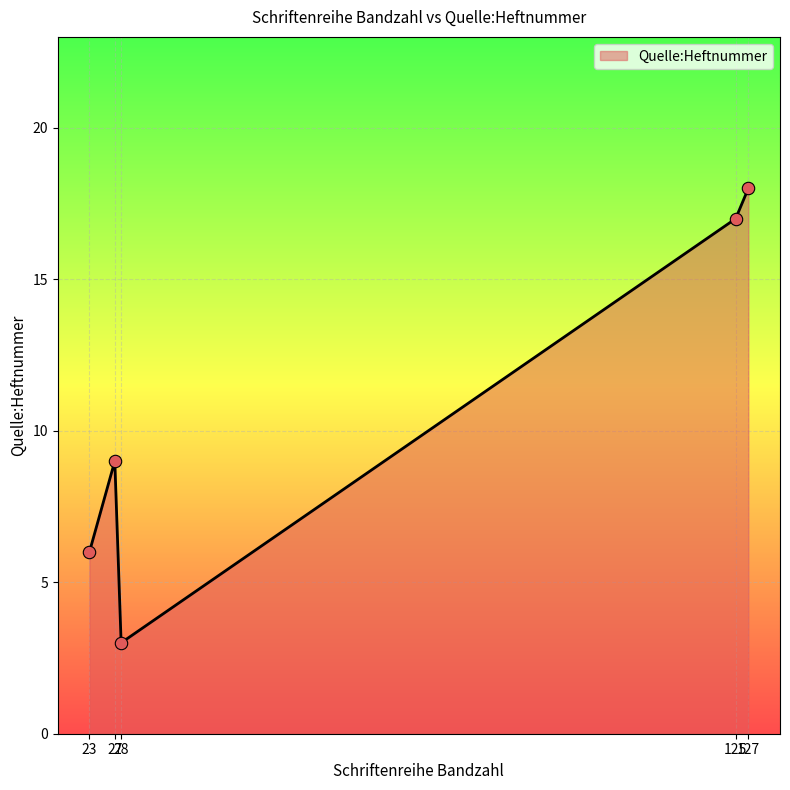

Which has a higher value, 28 or 125?

125